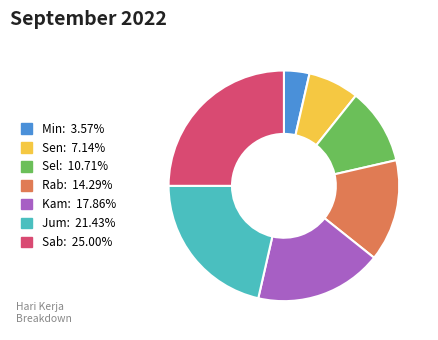

The Sab slice represents 14% of the pie. True or false?

False